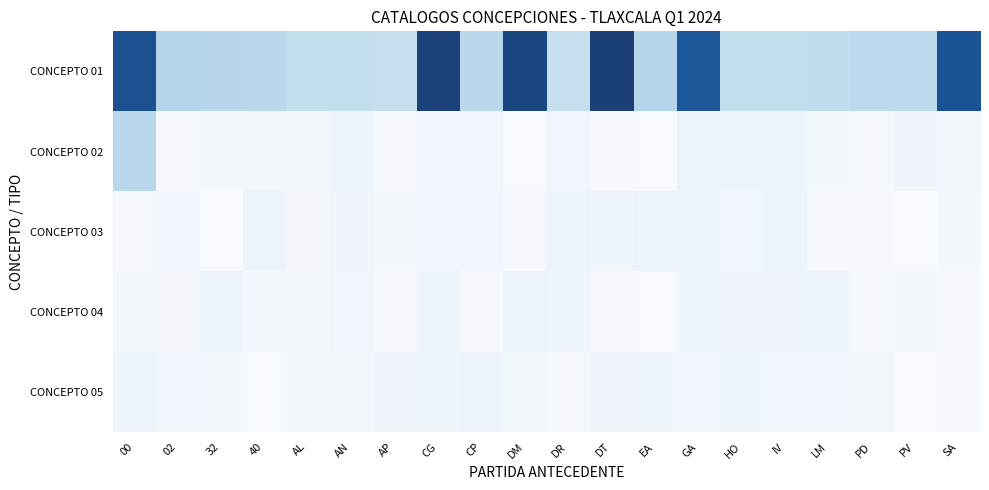

Which category has the lowest value in the CONCEPTO 01 series?

02